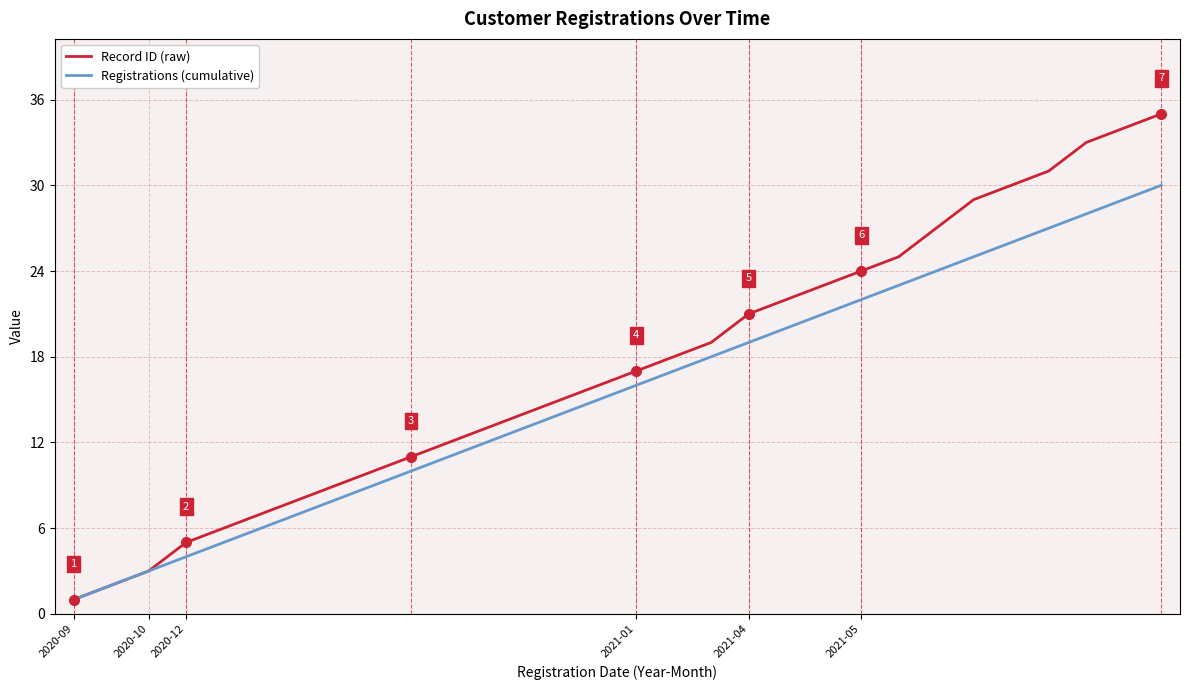

What is the maximum value for Record ID (raw)?

35